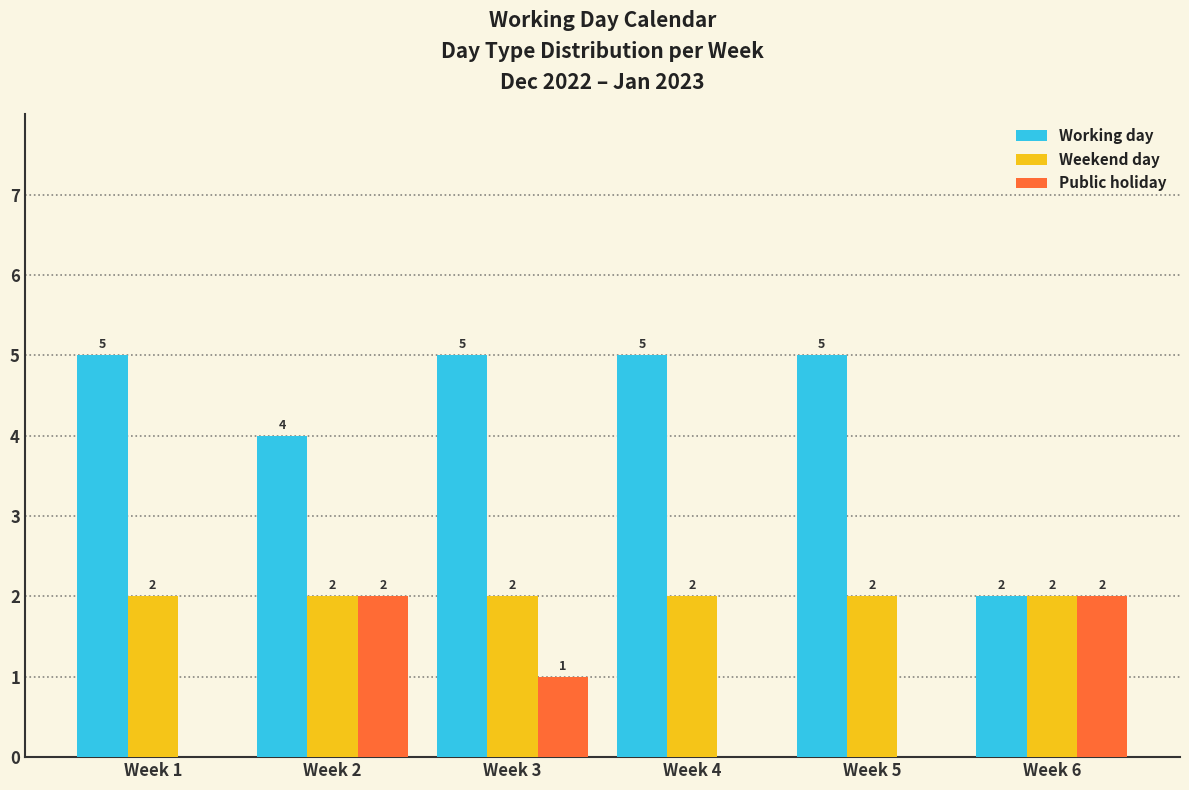

What is the sum of all Weekend day values?

12